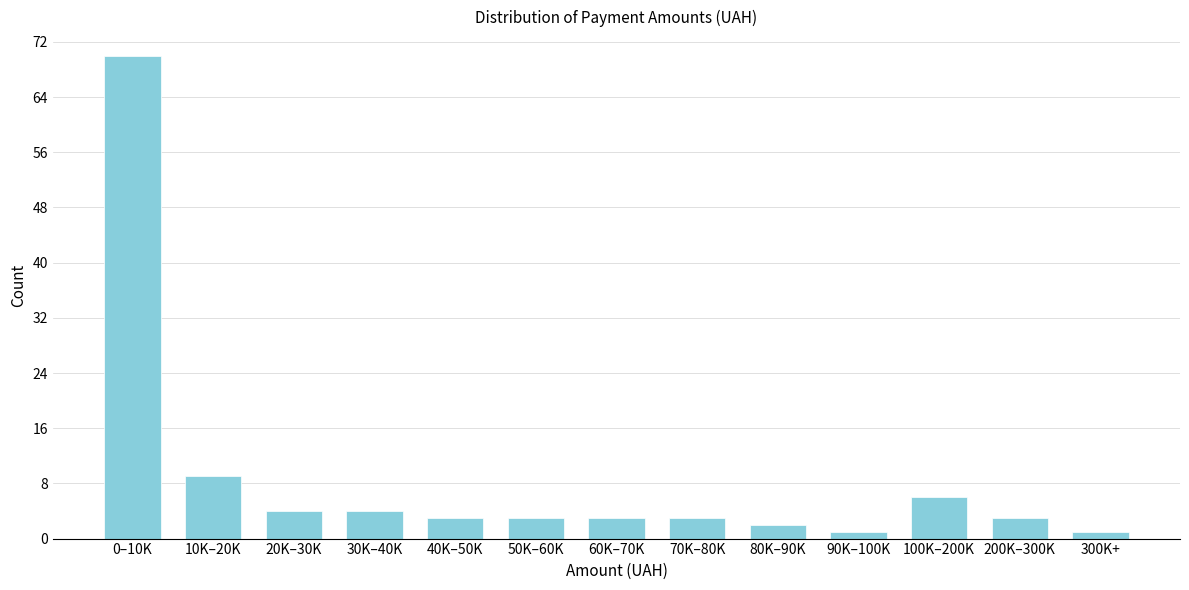

Reading left to right, transcribe all the data shown in this chart.

70	9	4	4	3	3	3	3	2	1	6	3	1